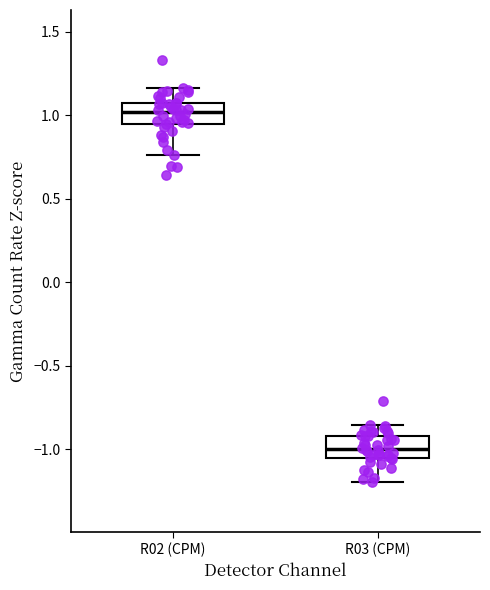

Reading left to right, read every box against the y-axis: the position of its median line, the range the box covers, and the ends of its whiskers. The values are not printed on the chart, so give them approximately, as read against the axis.

R02 (CPM): median 1.00, box 0.95 to 1.05, whiskers 0.75 to 1.15
R03 (CPM): median -1.00, box -1.05 to -0.90, whiskers -1.20 to -0.85